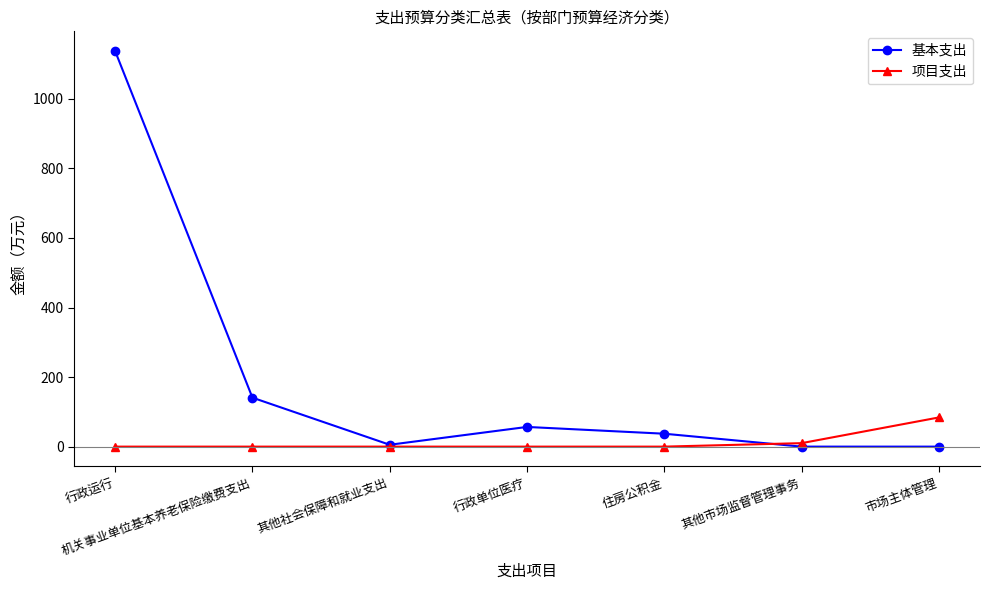

What is the label of the 2nd point from the right?

其他市场监督管理事务